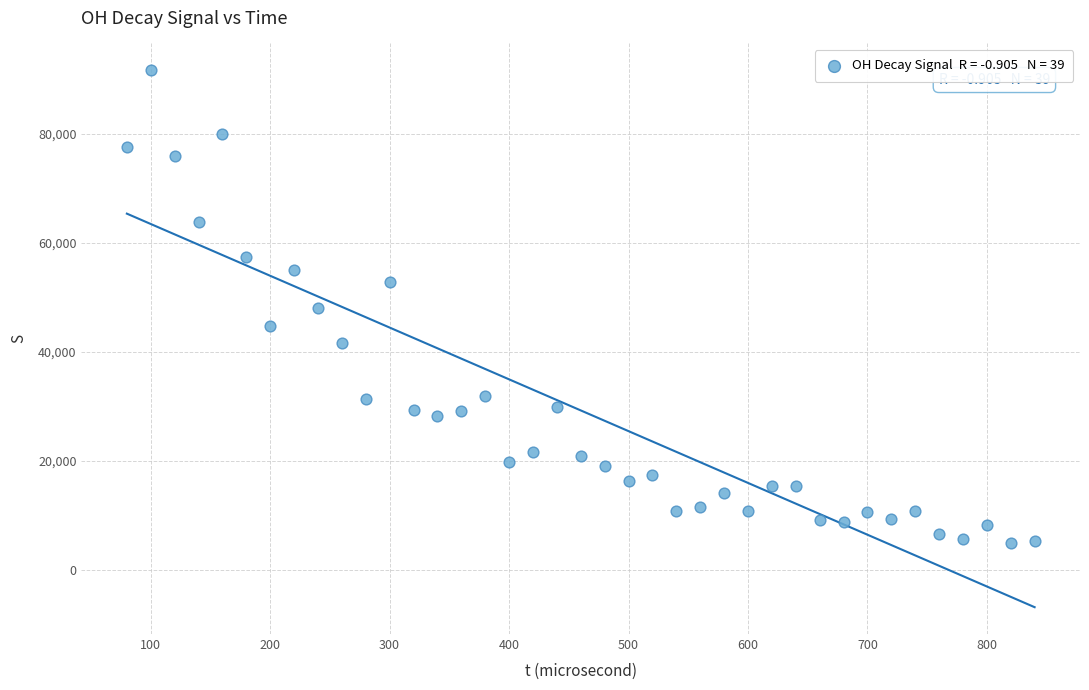

What is the range of Y values (max minus min)?

86869.2